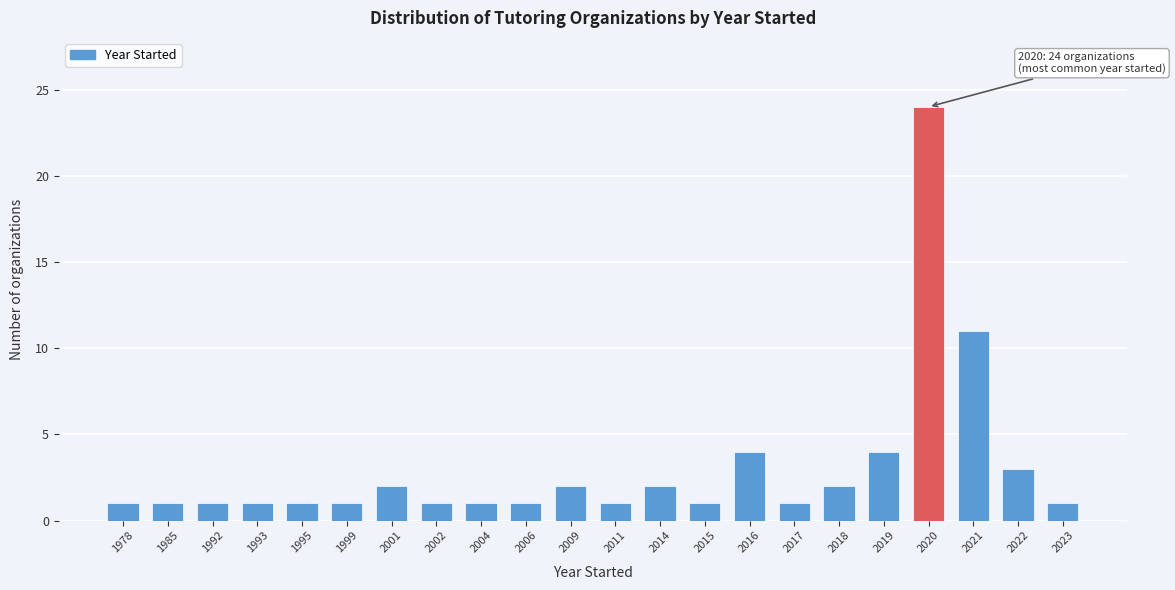

Reading left to right, list all the values displayed in this chart.

1	1	1	1	1	1	2	1	1	1	2	1	2	1	4	1	2	4	24	11	3	1